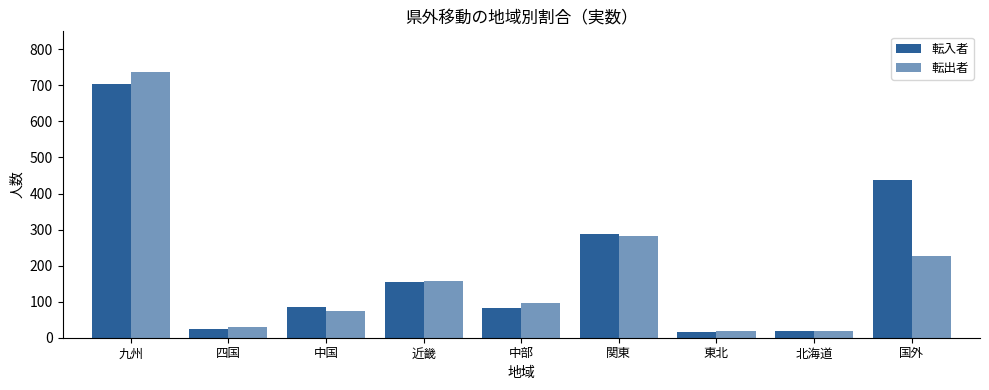

At which label is 転出者 closest to 377?

関東